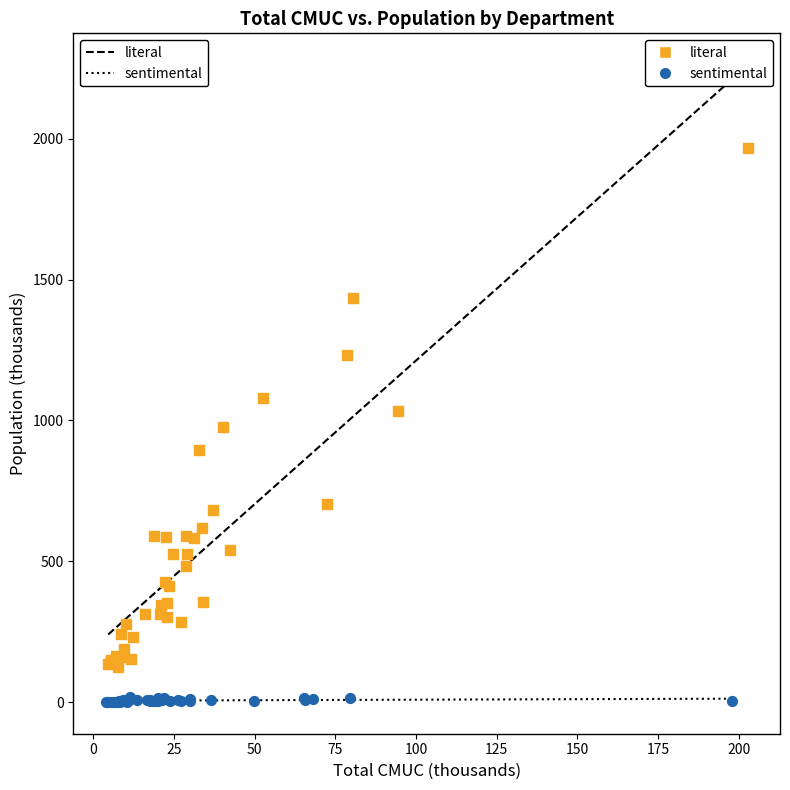

Which series has the largest Y range (max minus min)?

literal